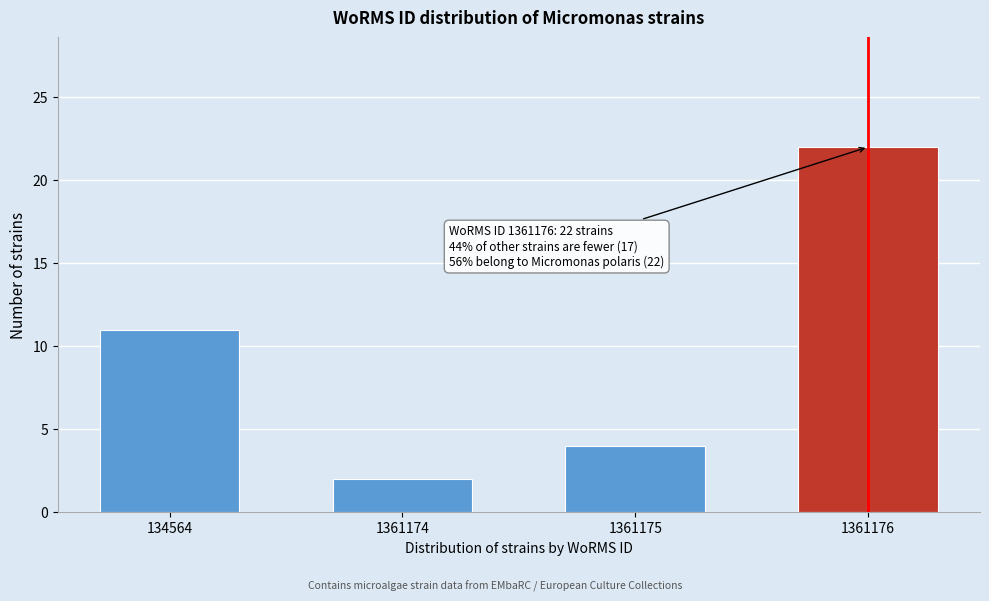

Reading right to left, transcribe all the data shown in this chart.

1361176=22	1361175=4	1361174=2	134564=11